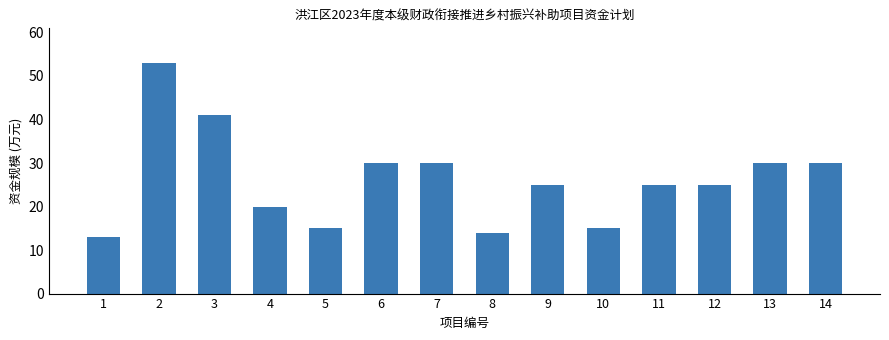

Reading left to right, extract all data points from this chart.

1=13	2=53	3=41	4=20	5=15	6=30	7=30	8=14	9=25	10=15	11=25	12=25	13=30	14=30